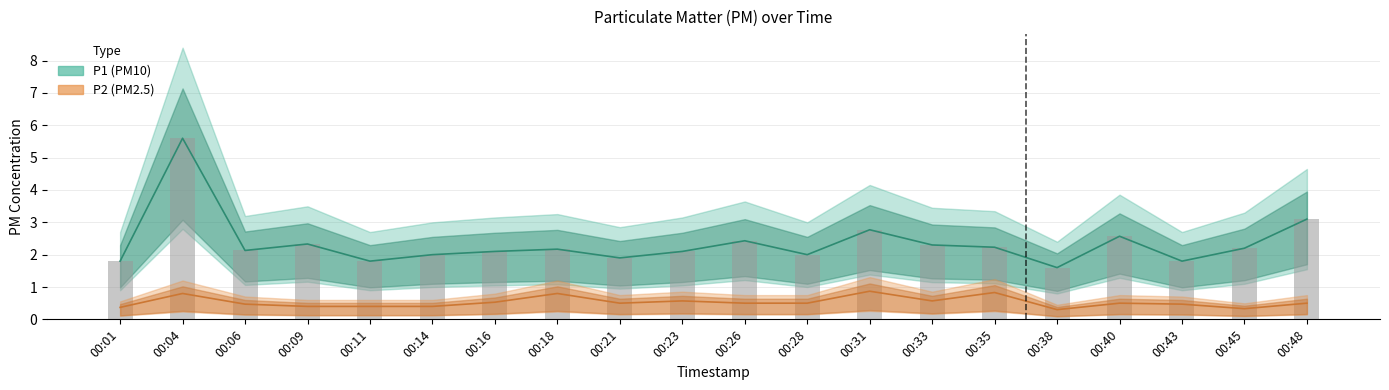

What is the sum of all P1 values?

46.9